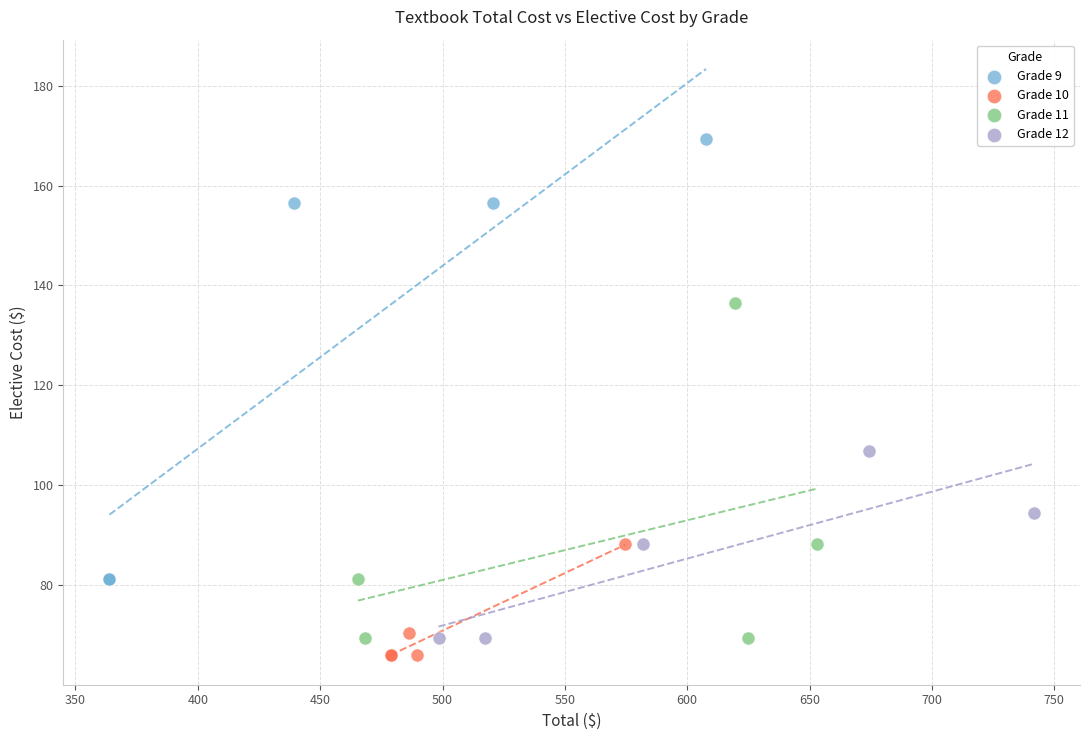

Which series contains the highest Y value?

Grade 9